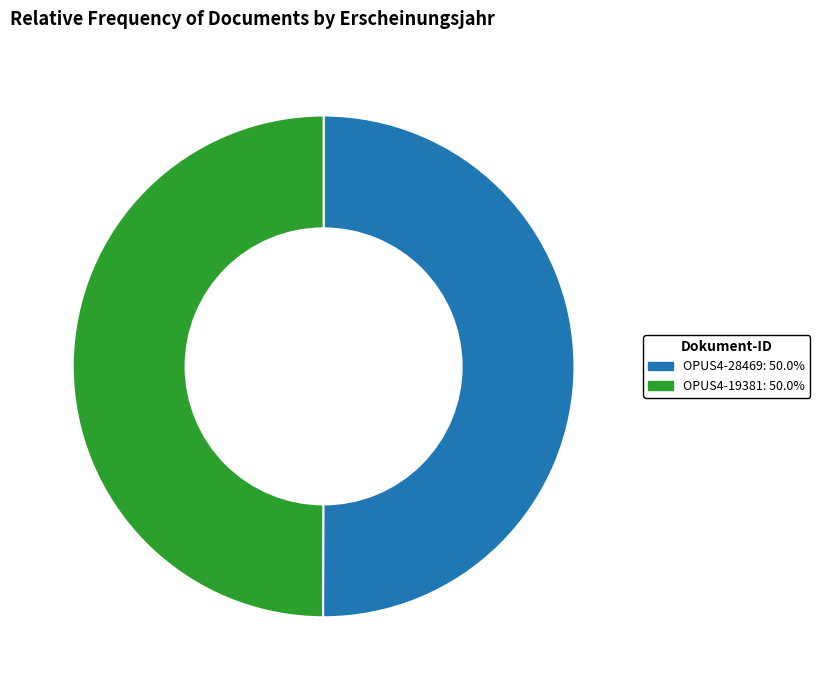

Approximately how many times larger is the value at OPUS4-19381: 50.0% compared to OPUS4-28469: 50.0%?

1.0